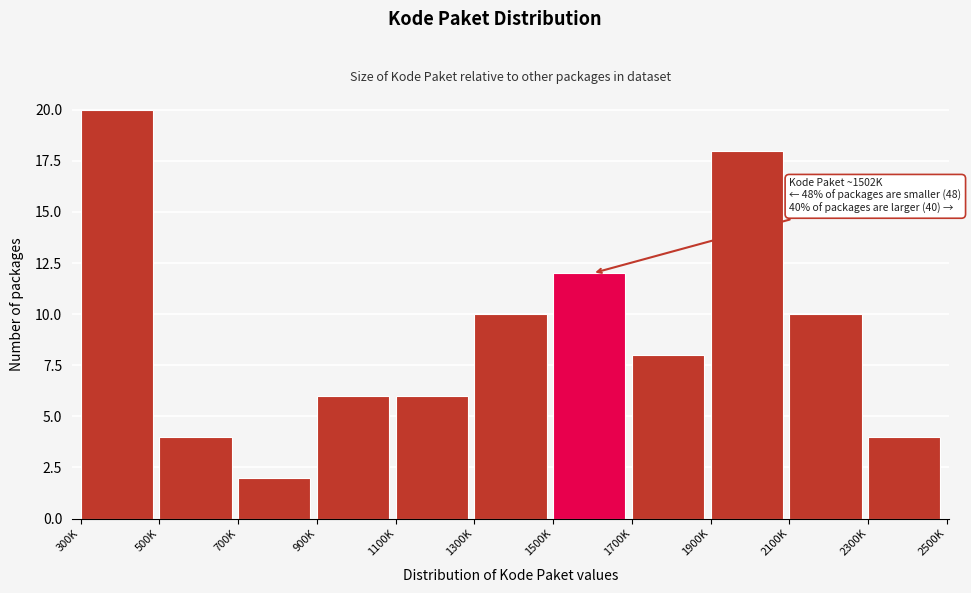

Reading left to right, transcribe all the data shown in this chart.

300K=20	500K=4	700K=2	900K=6	1100K=6	1300K=10	1500K=12	1700K=8	1900K=18	2100K=10	2300K=4